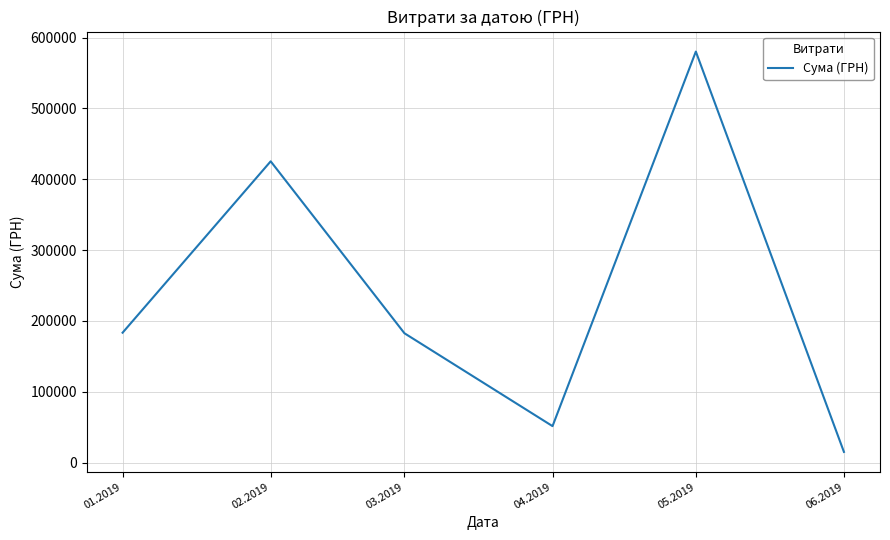

How many interior local peaks (higher than both neighbors) does the data have?

2